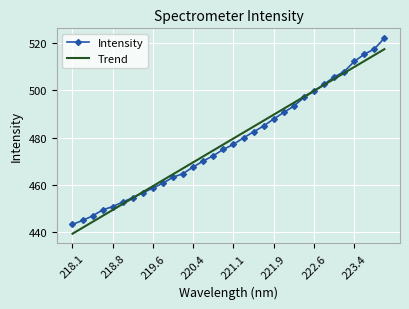

Which series has the widest spread of values?

Intensity